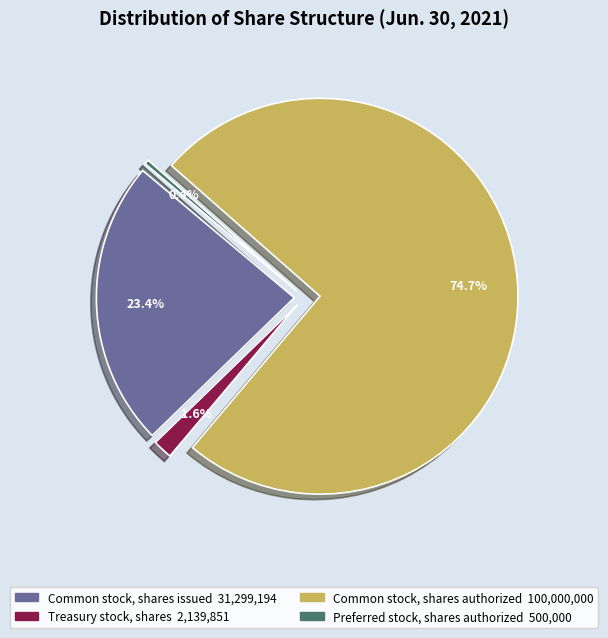

Is it true that Common stock, shares issued is 14% of the pie?

False